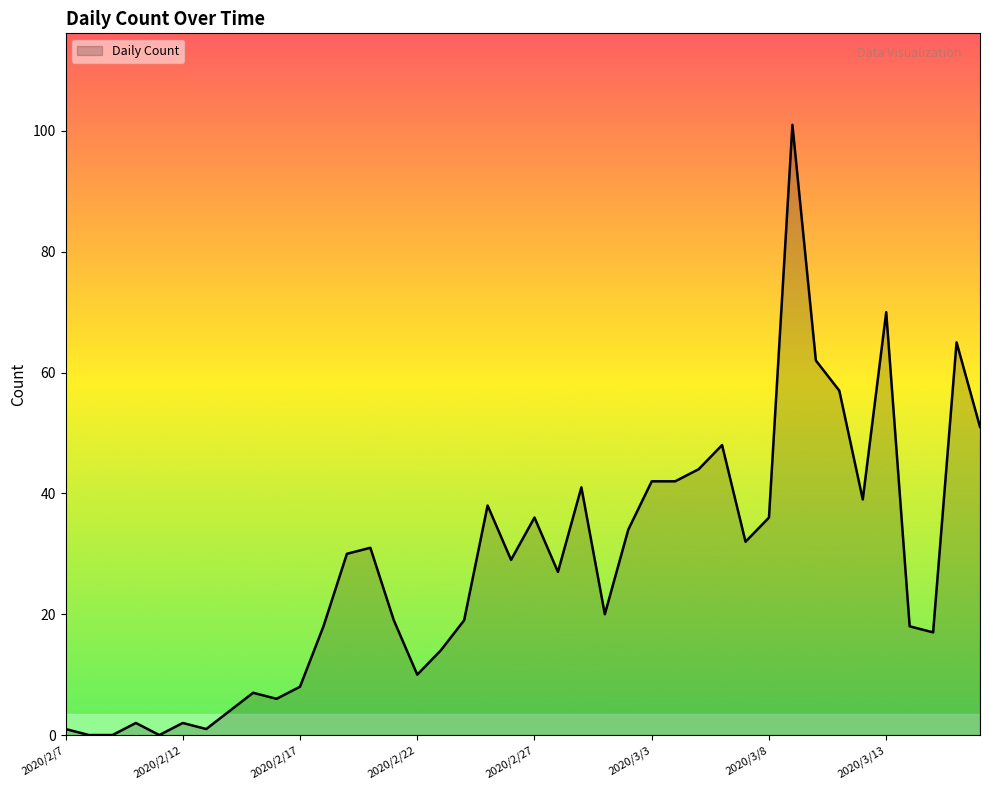

What is the greatest value displayed?

101